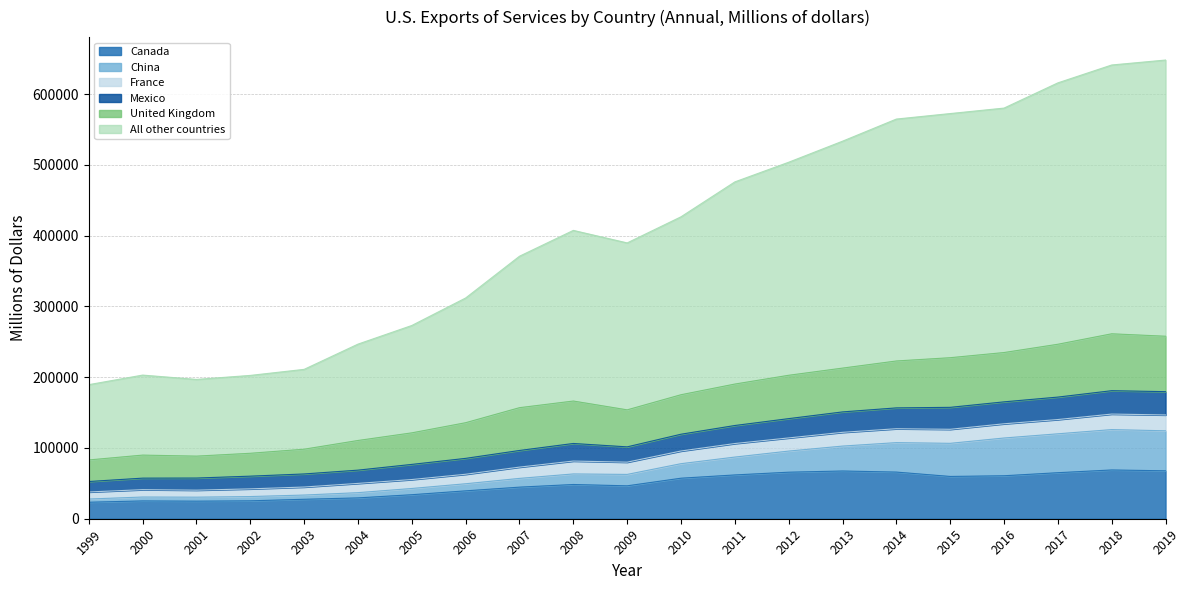

True or false: Canada and Mexico cross at least once.

False